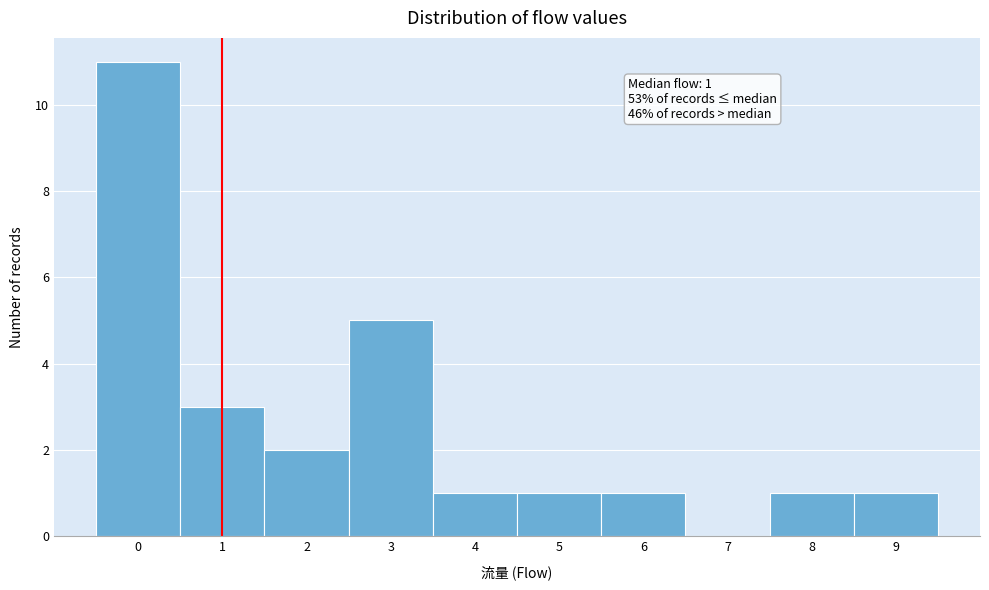

Over which range of the x-axis is the bar tallest?

-0.5 to 0.5